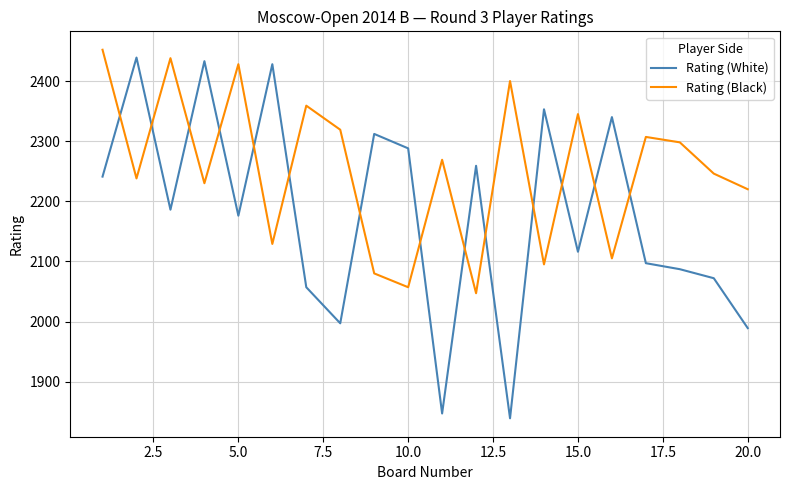

What is the difference between the maximum and minimum values in the Rating (Black) series?

405